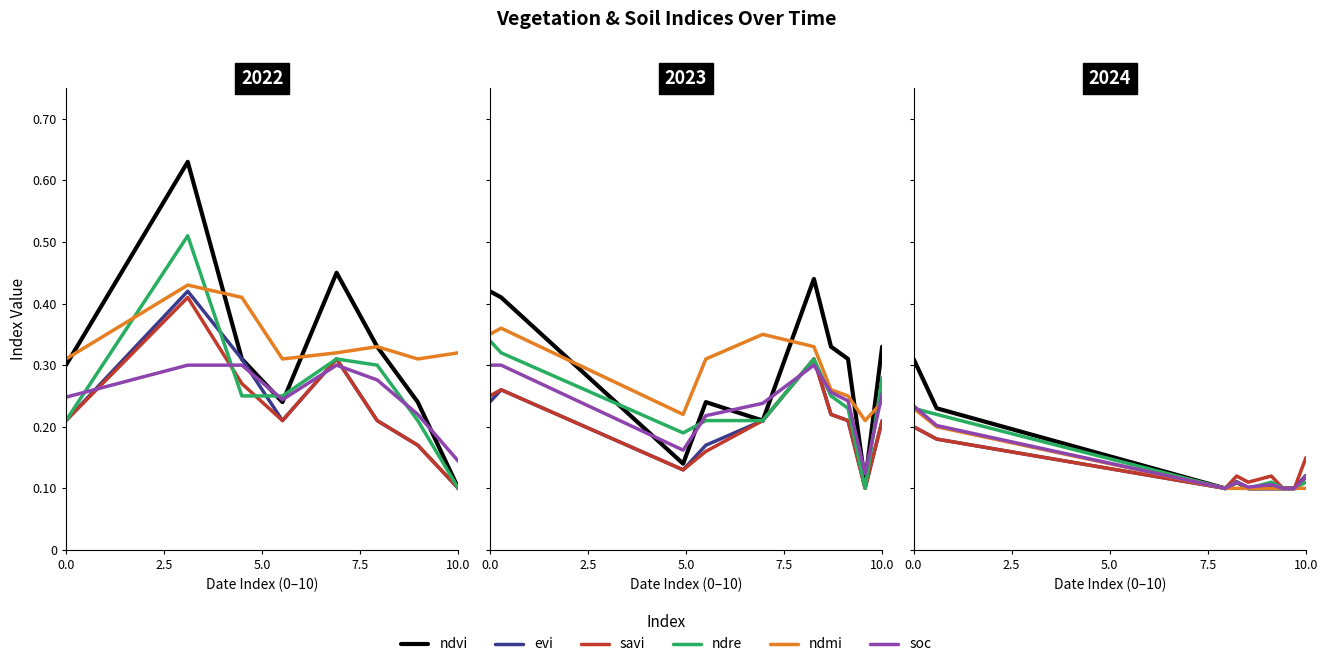

What is the difference between the maximum and second lowest values in the soc series?

0.1